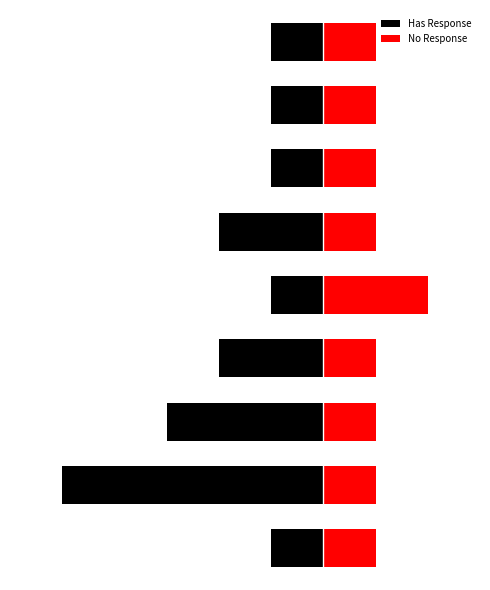

How many bars are there in total?

18